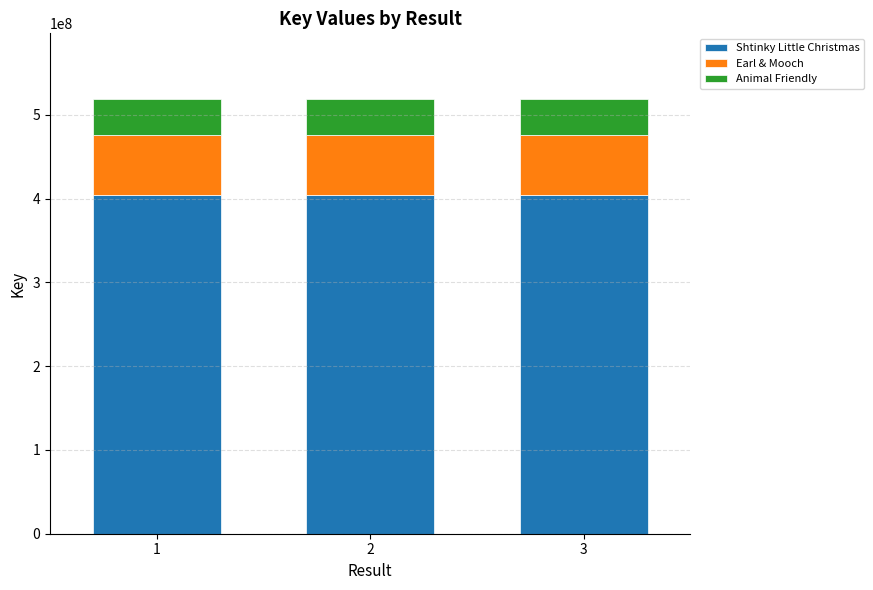

The value of Shtinky Little Christmas at 2 is 532450440. True or false?

False